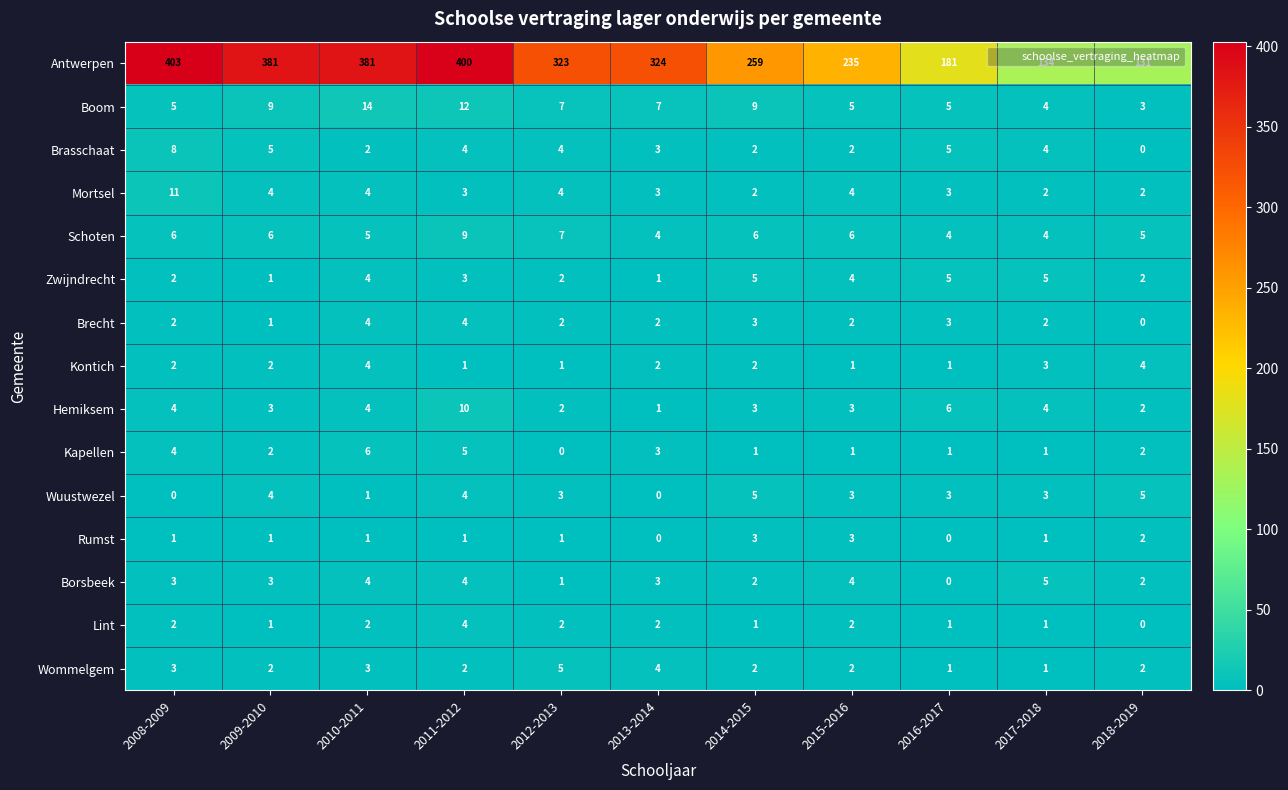

At how many categories does at least one series exceed 11?

11